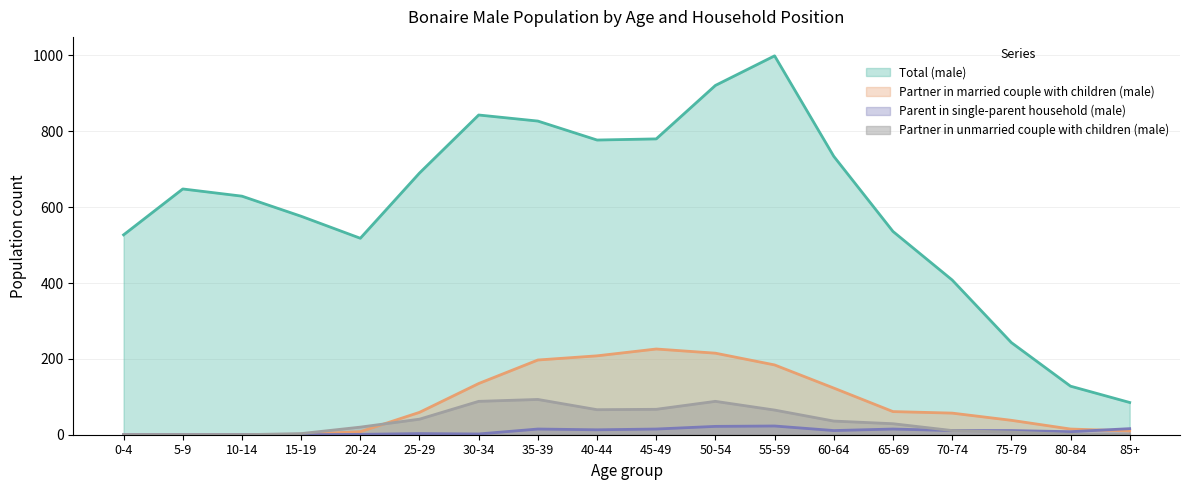

True or false: Partner in unmarried couple with children (male) has more than 0 points higher than both neighbors.

True